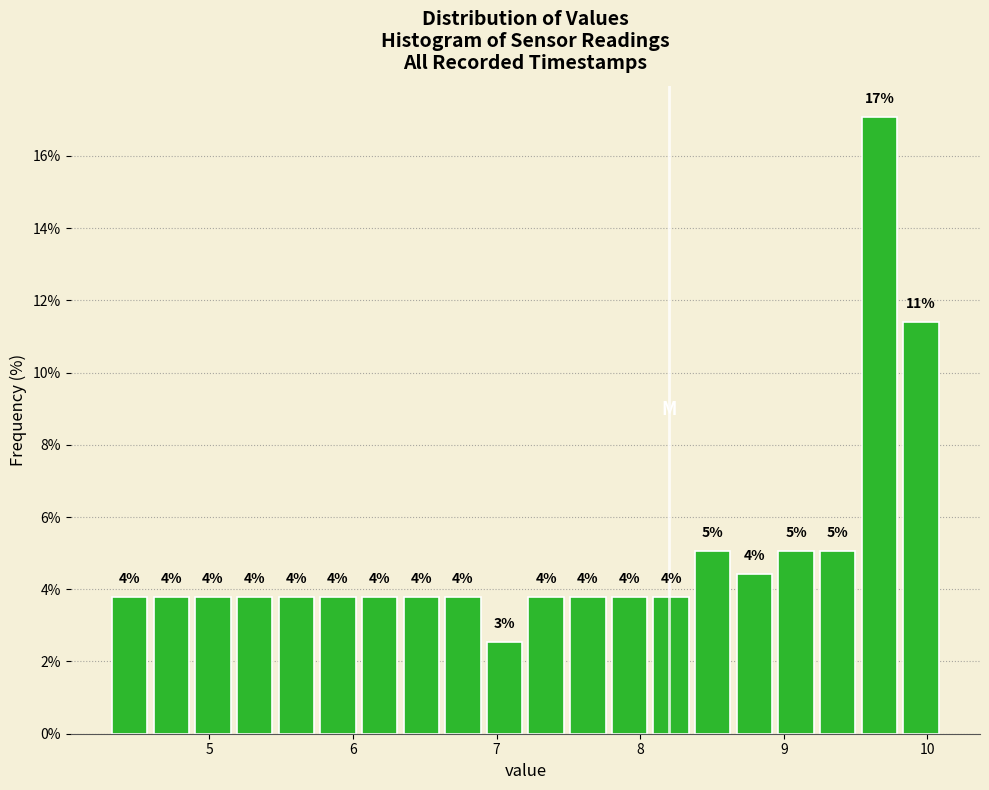

Around what value on the x-axis is the tallest bar? Give the approximate position of its centre, as read against the axis.

9.7